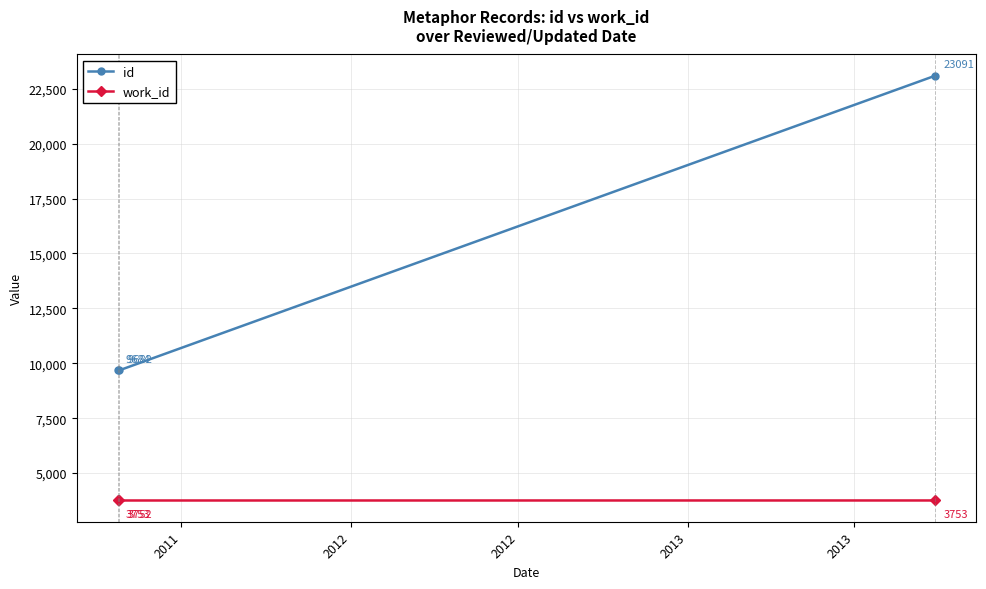

Which series has the largest total across all categories?

id